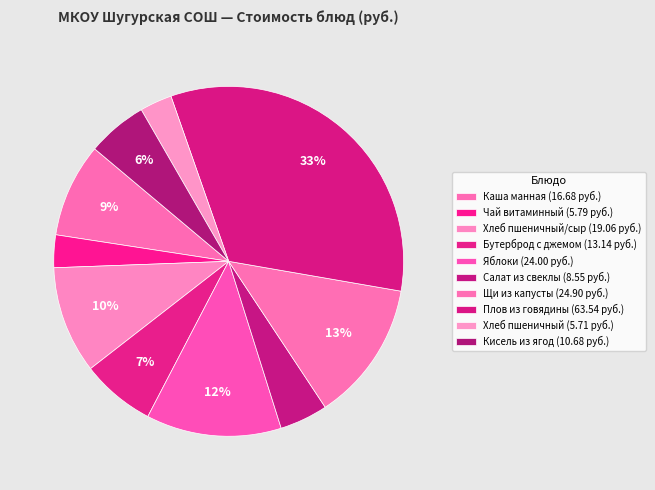

How many slices are in this pie chart?

10